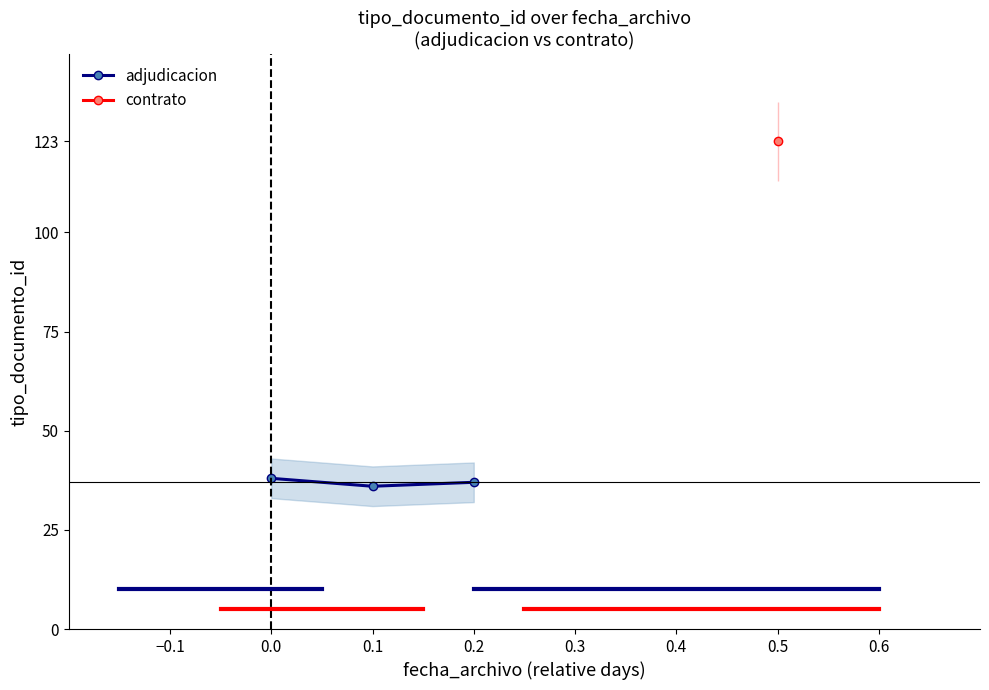

The value of adjudicacion at 0.1 is 48. True or false?

False